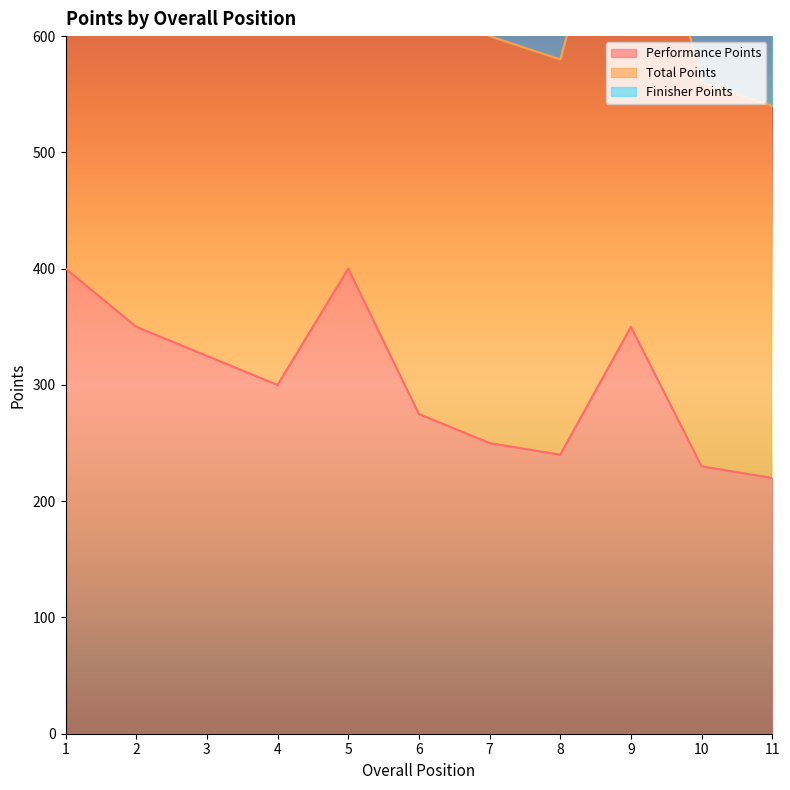

Where is Total Points nearest to the value 720?

4